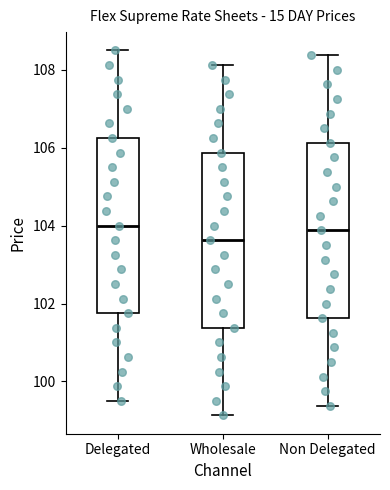

Which box's median line is the lowest?

Wholesale